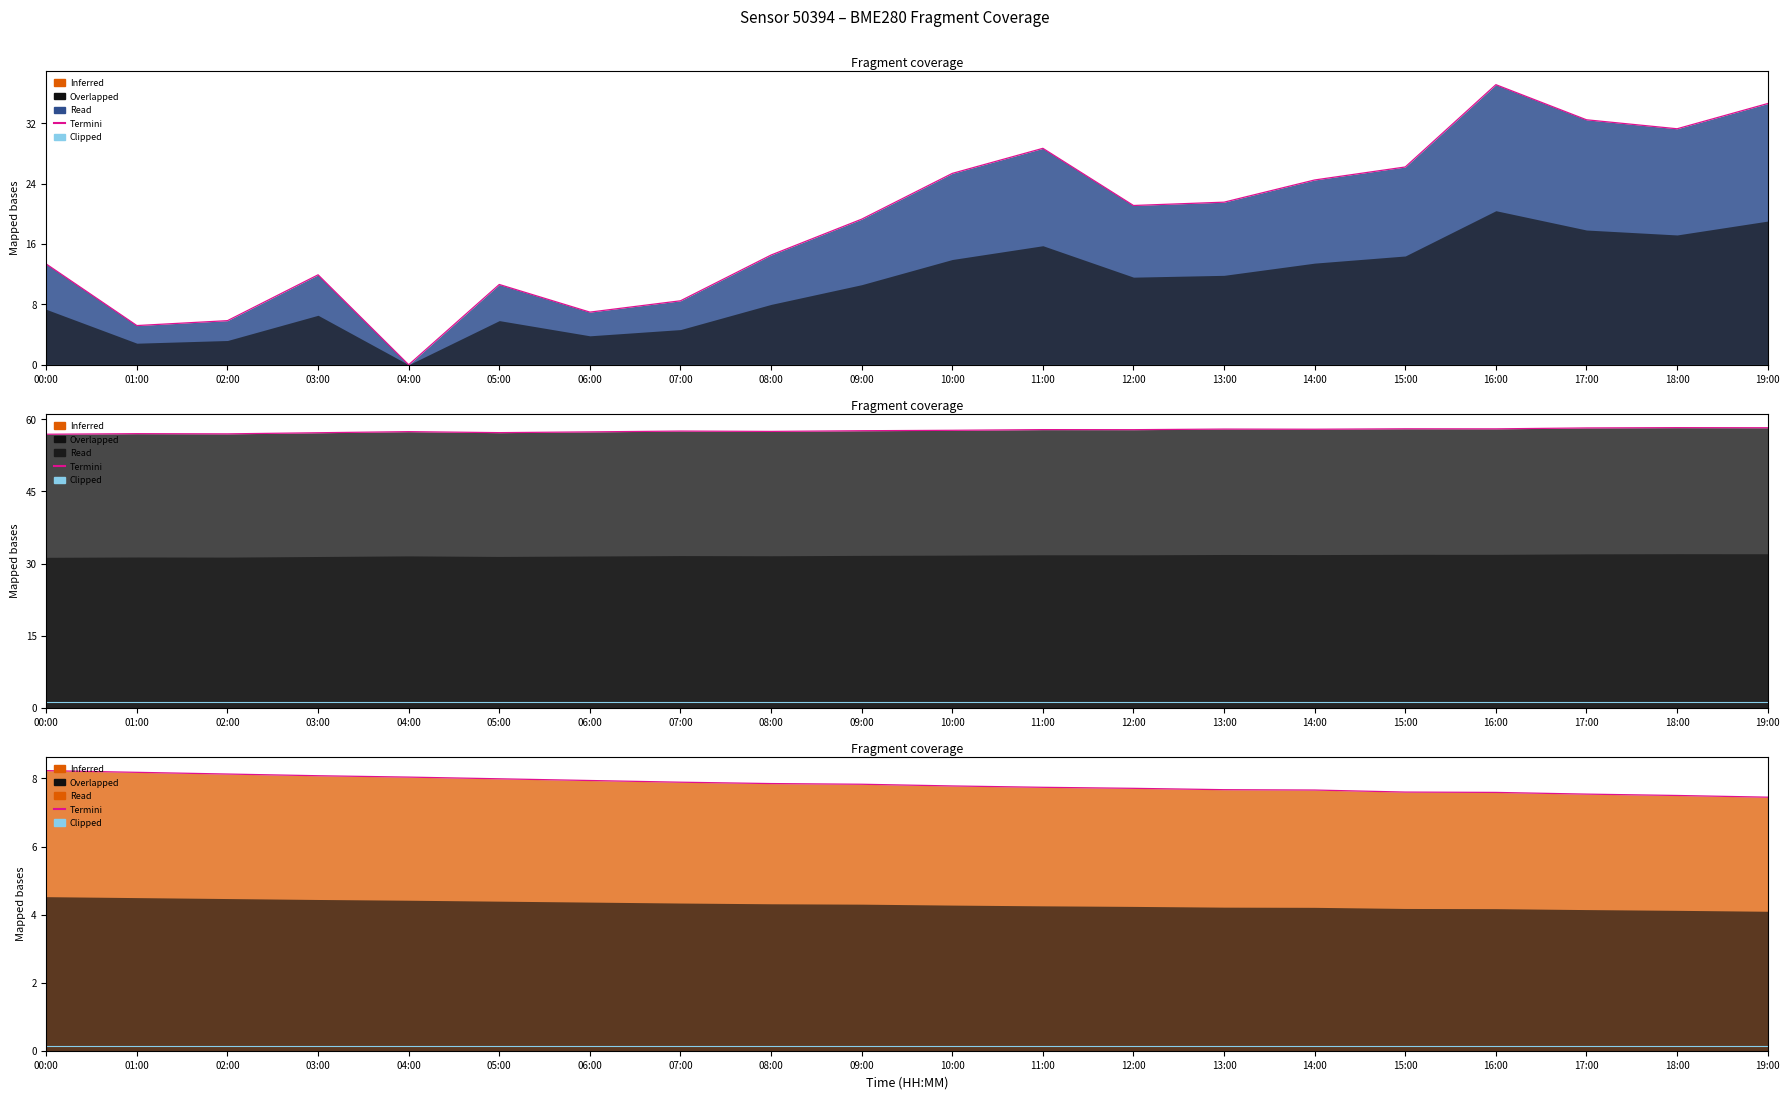

True or false: Clipped and Termini intersect in this chart.

False